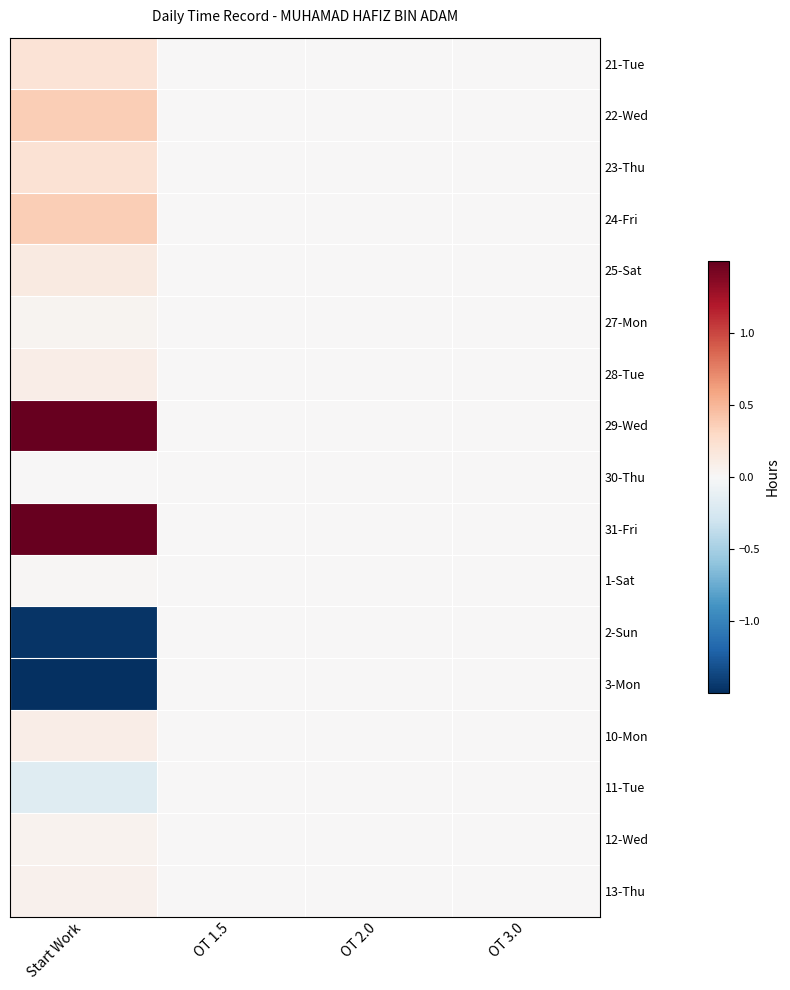

At which category is the sum across all series the highest?

OT 1.5